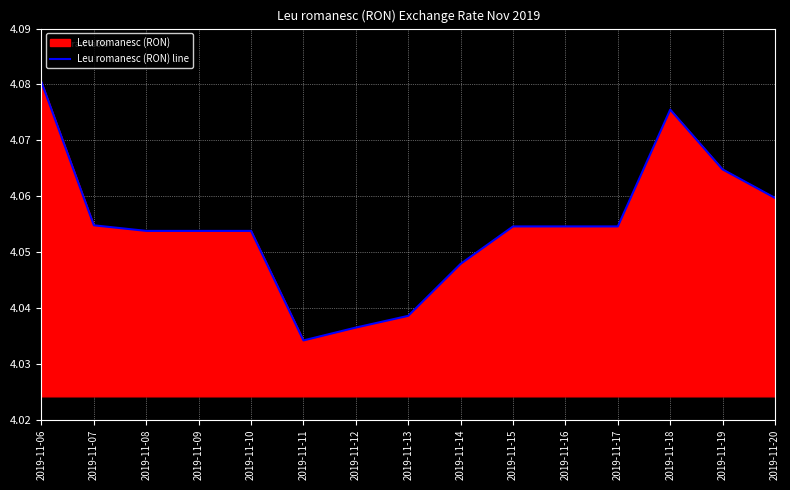

Is it true that the value at 2019-11-18 is 4.1?

True